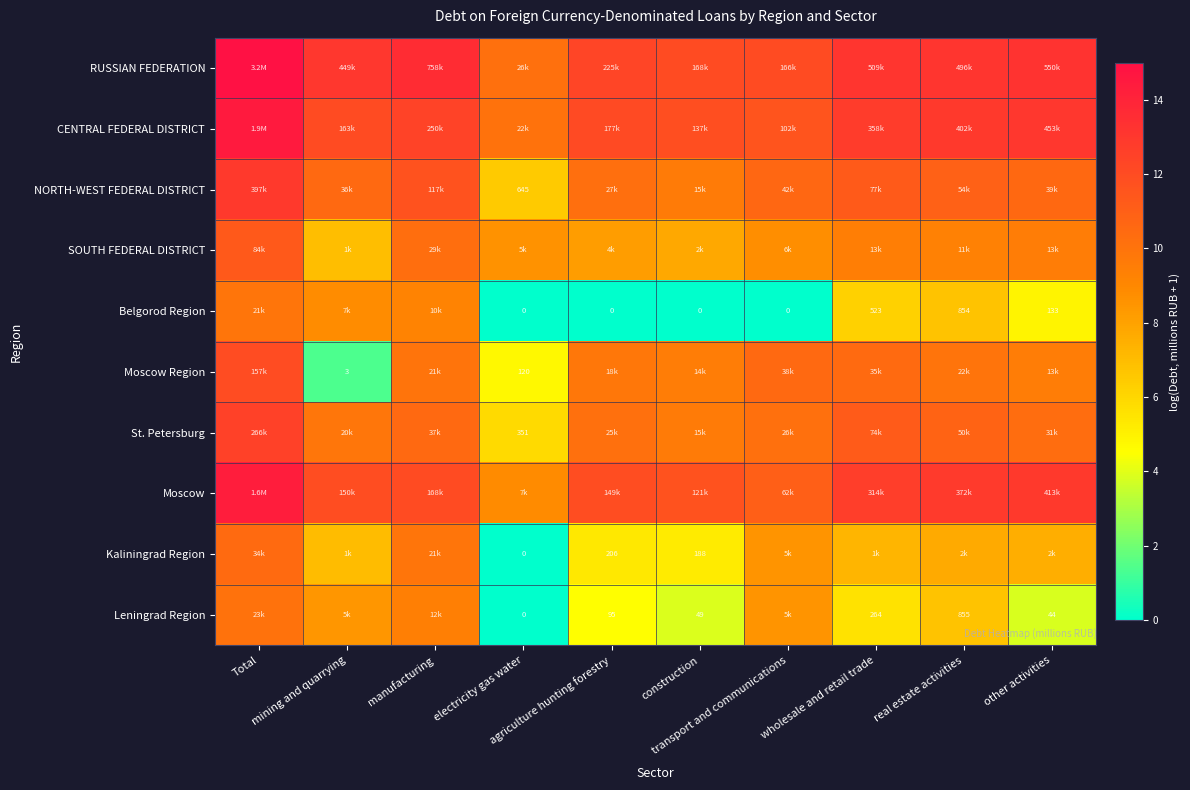

Between agriculture hunting forestry and real estate activities, which series saw the biggest shift?

Belgorod Region